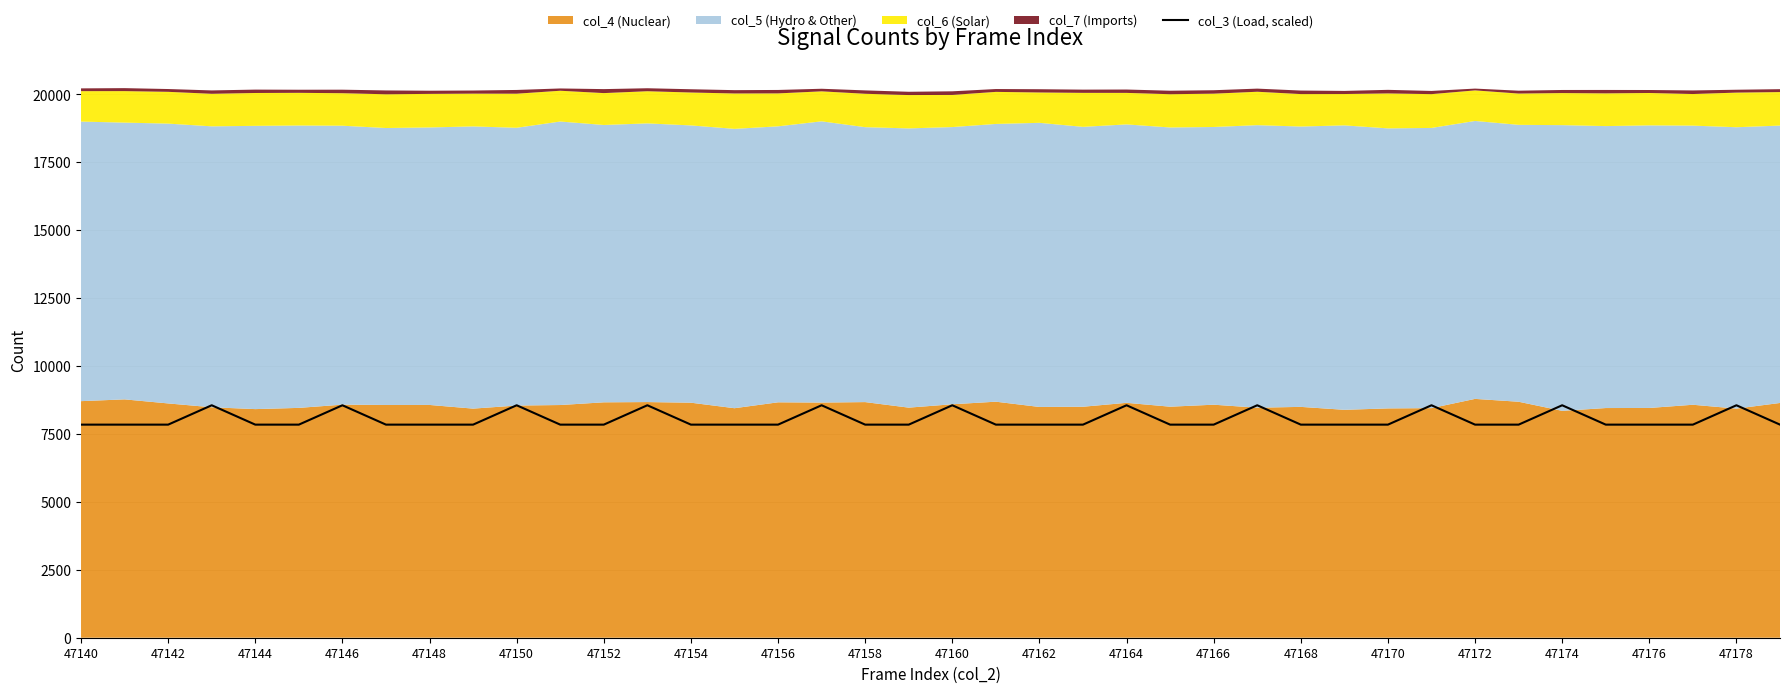

How many interior local peaks (higher than both neighbors) does the data have?

11